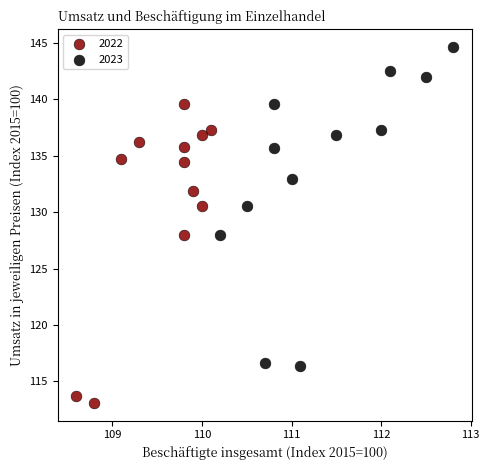

Which series contains the highest Y value?

2023